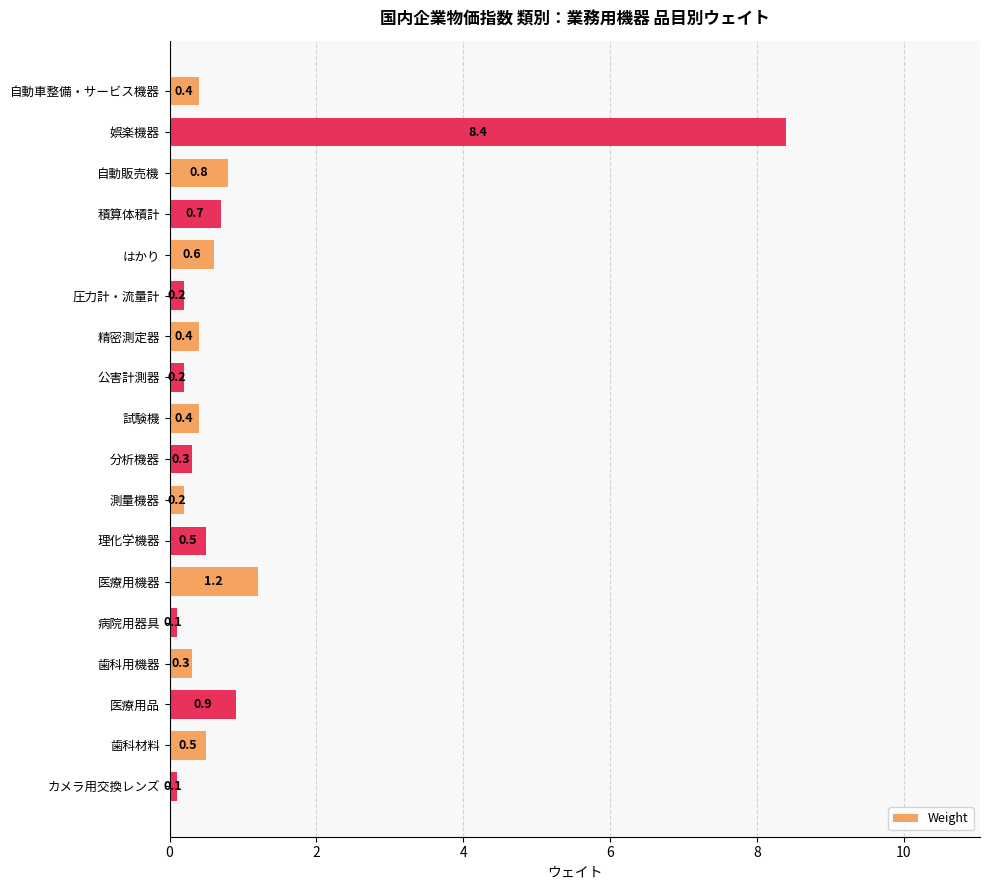

Reading top to bottom, extract all data points from this chart.

自動車整備・サービス機器=0.4	娯楽機器=8.4	自動販売機=0.8	積算体積計=0.7	はかり=0.6	圧力計・流量計=0.2	精密測定器=0.4	公害計測器=0.2	試験機=0.4	分析機器=0.3	測量機器=0.2	理化学機器=0.5	医療用機器=1.2	病院用器具=0.1	歯科用機器=0.3	医療用品=0.9	歯科材料=0.5	カメラ用交換レンズ=0.1